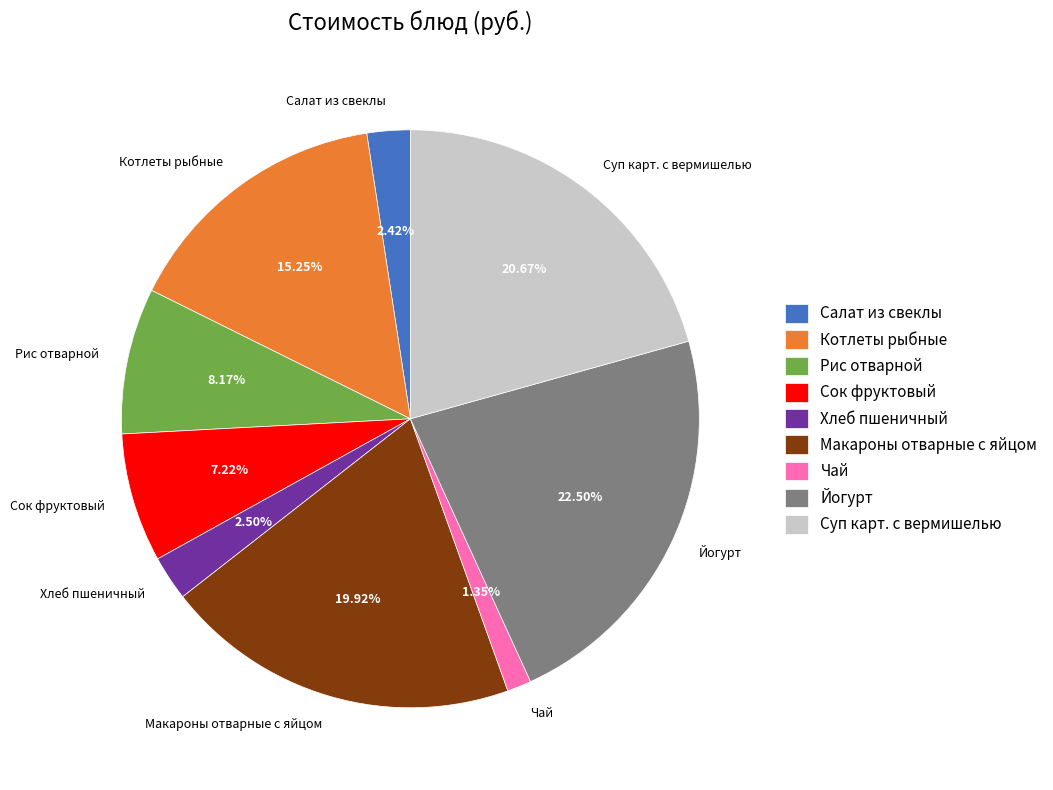

Is there any slice that represents more than half of the pie?

No